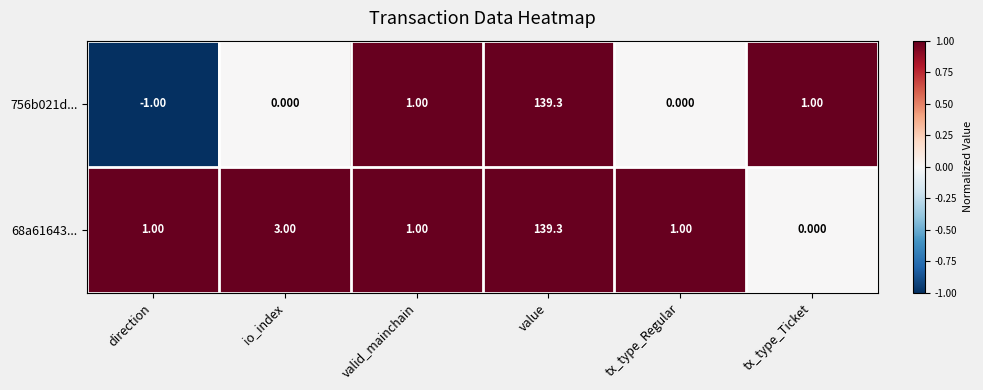

At which category does the chart reach its minimum across all series?

direction